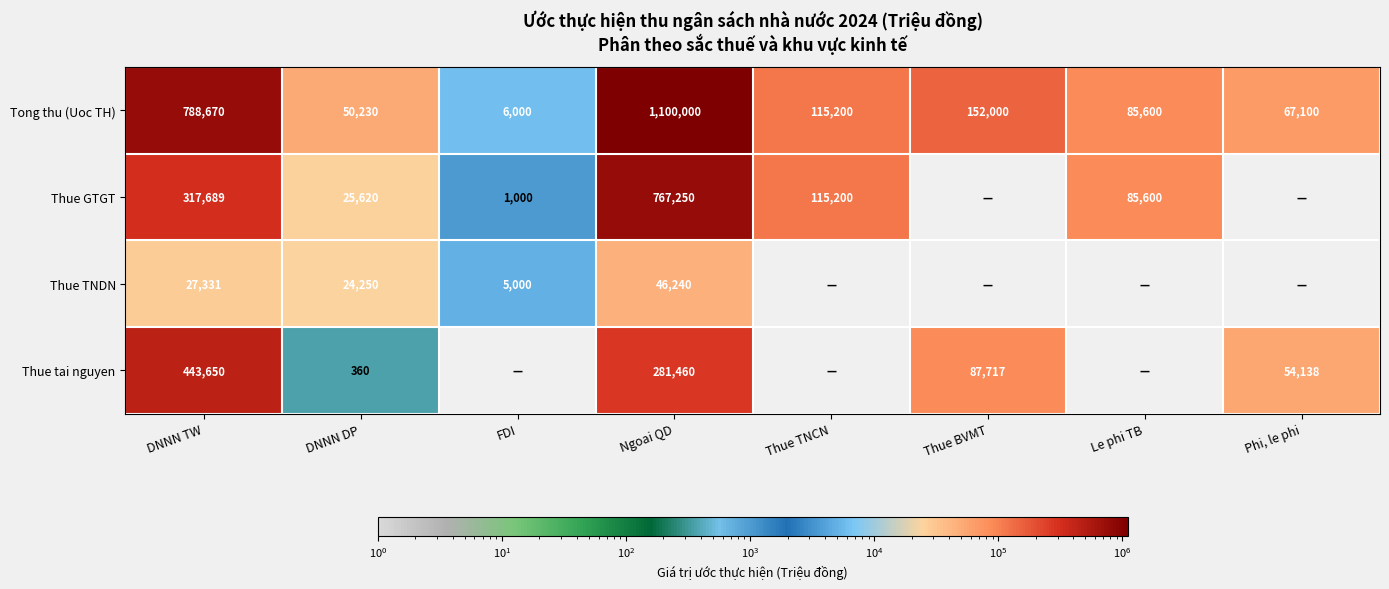

Is it true that Tong thu (Uoc TH) equals 127636 at Le phi TB?

False